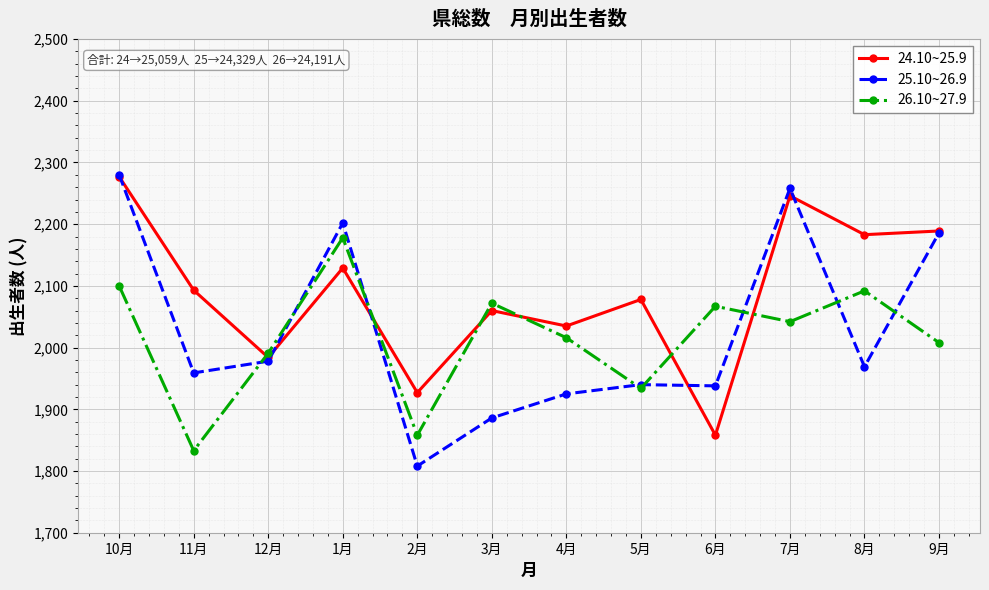

What is the difference between the highest and lowest values at 4月?

110